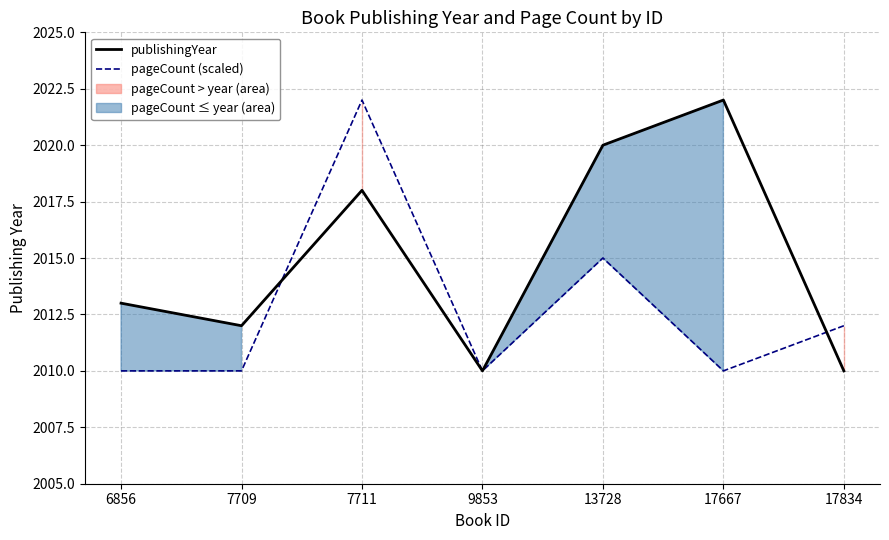

Which category has the lowest value across all series?

9853